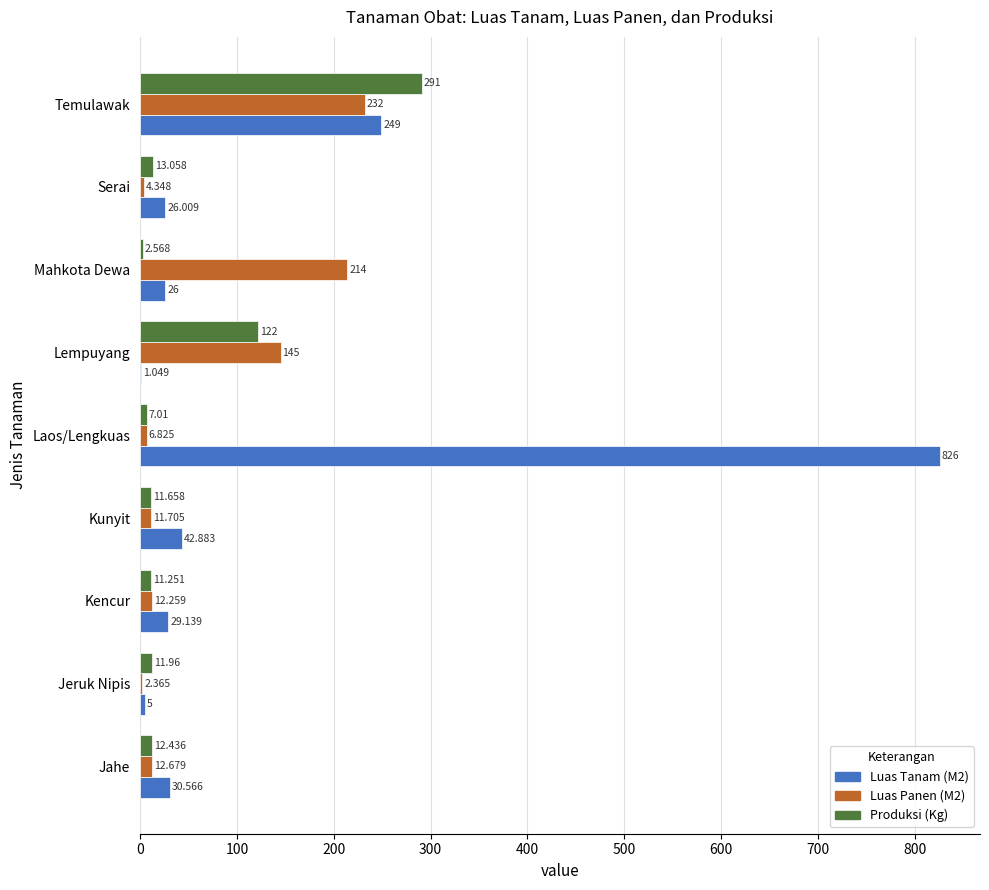

Is the value of Luas Panen (M2) at Kunyit greater than the value of Luas Tanam (M2) at Kunyit?

No